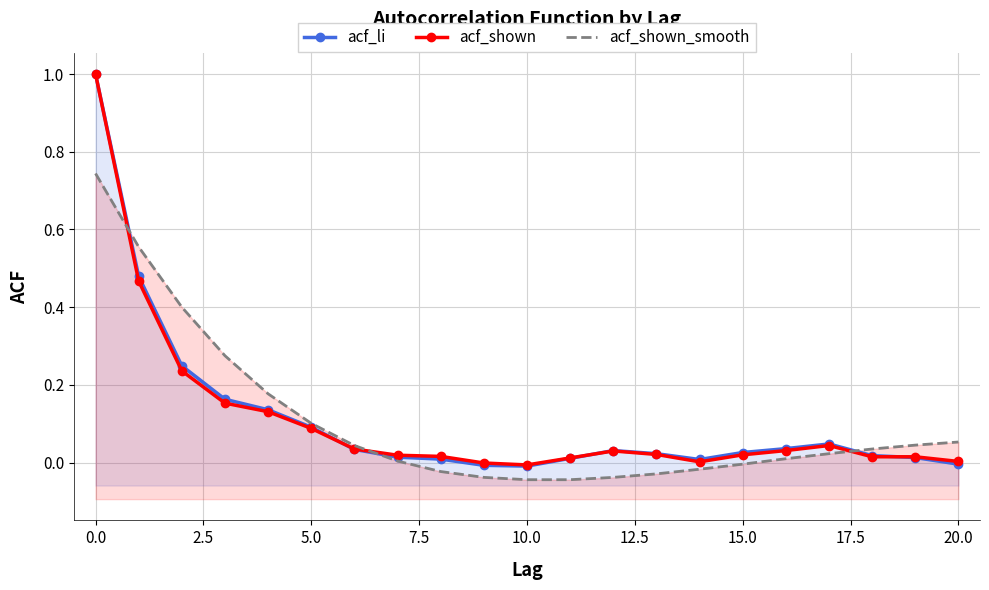

What is the spread (max minus min) of values at 2.5?

0.2